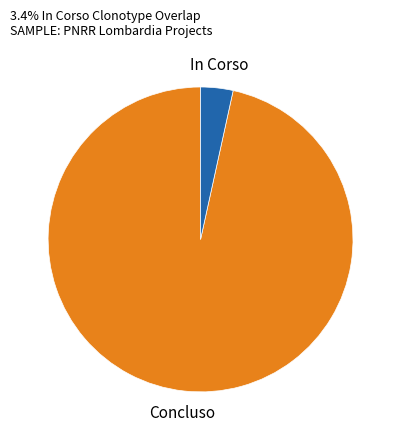

How many segments does this pie chart have?

2